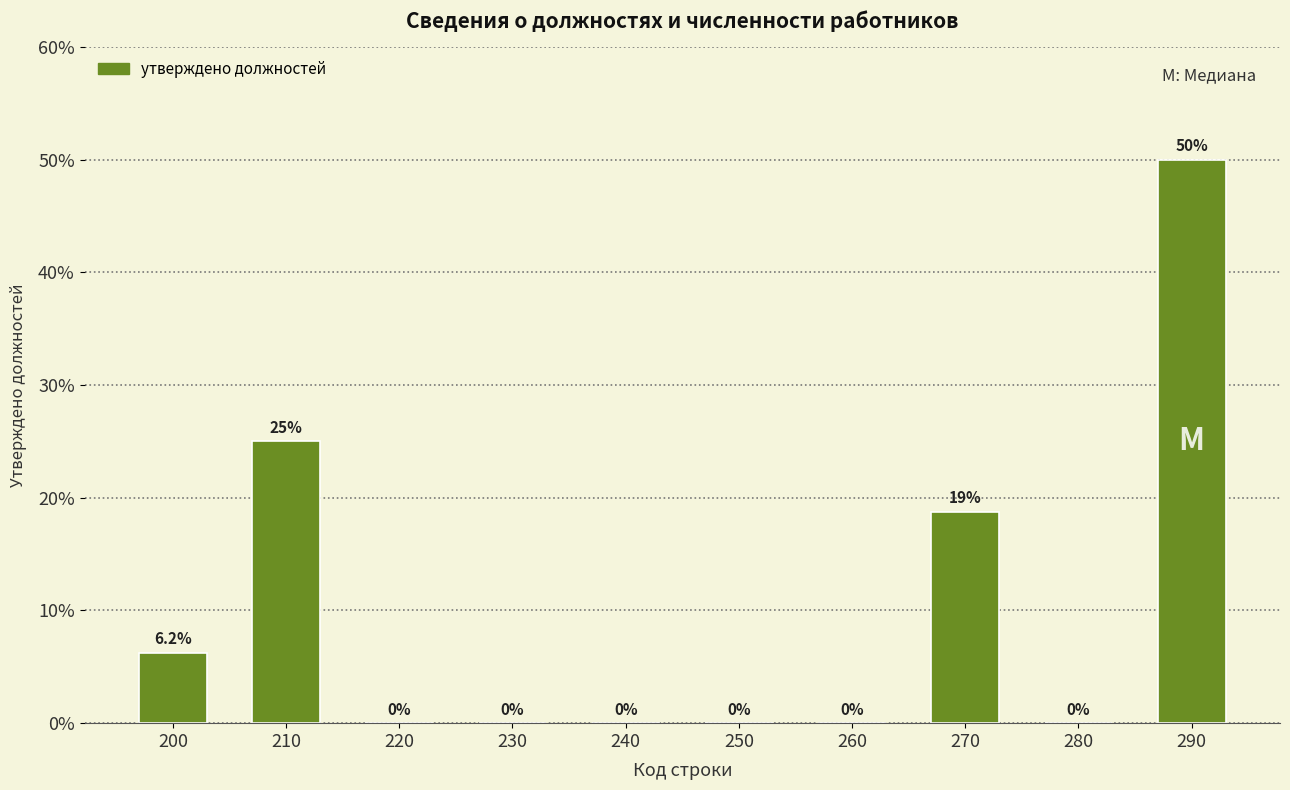

At which label is the value closest to 25?

210